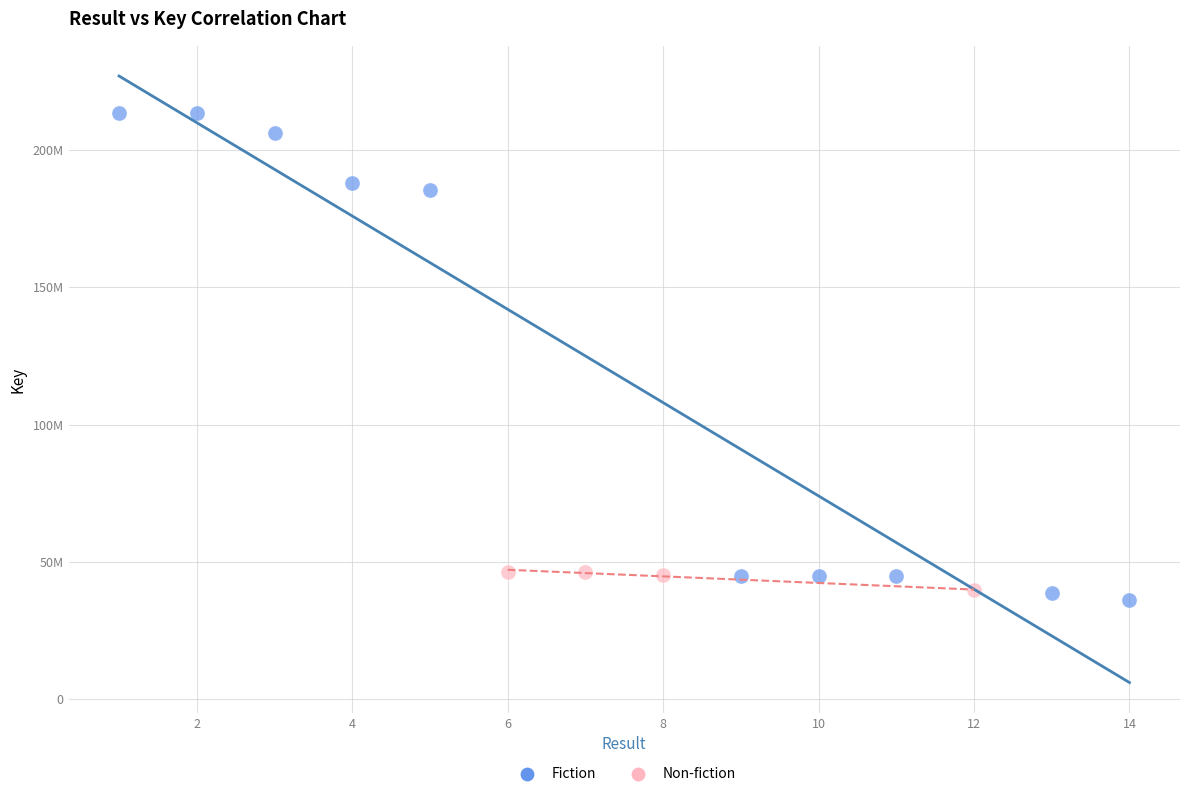

Which series reaches the minimum Y coordinate?

Fiction